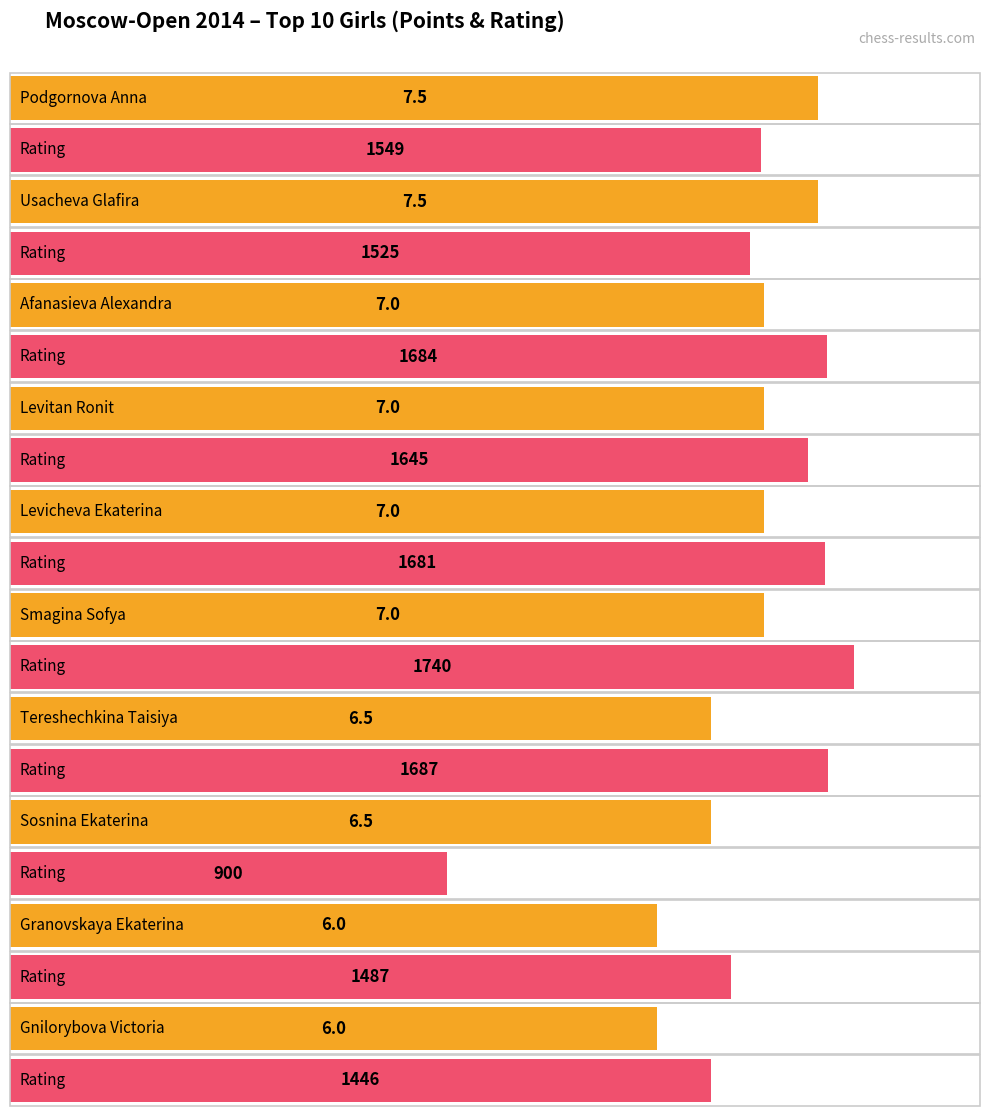

What is the label of the 8th bar from the left?

Sosnina Ekaterina